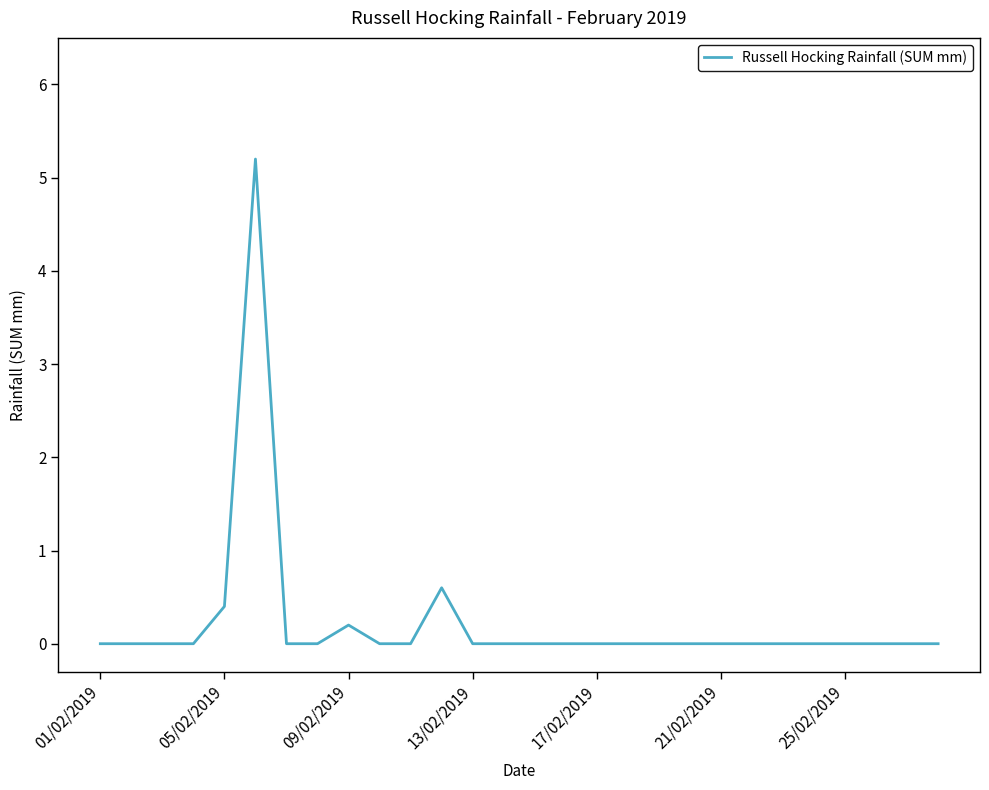

What is the sum of all values?

6.4